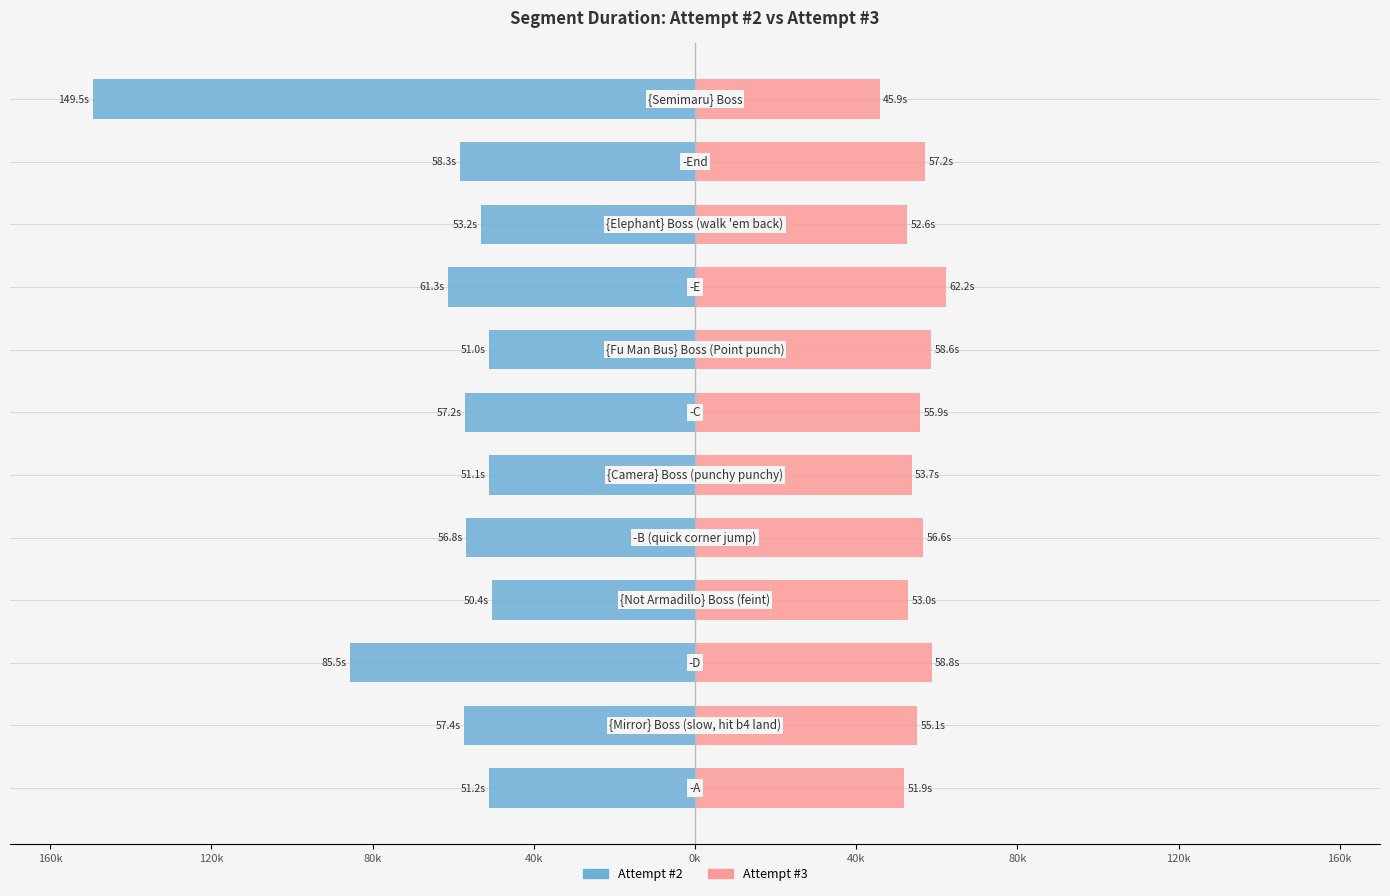

How many data points in Attempt #2 are above -56841?

5